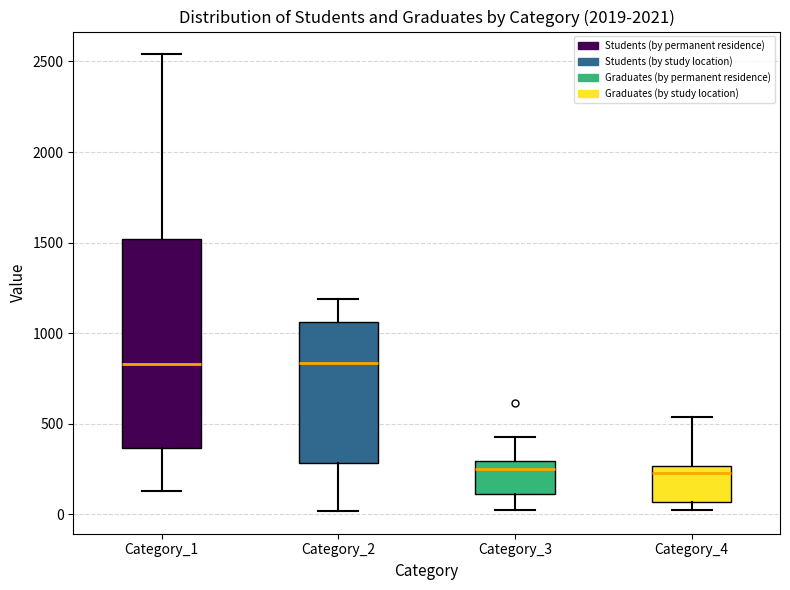

Reading left to right, read every box against the y-axis: the position of its median line, the range the box covers, and the ends of its whiskers. The values are not printed on the chart, so give them approximately, as read against the axis.

Category_1: median 850, box 350 to 1500, whiskers 150 to 2550
Category_2: median 850, box 300 to 1050, whiskers 0 to 1200
Category_3: median 250, box 100 to 300, whiskers 0 to 450
Category_4: median 250 (just below the box's upper edge), box 50 to 250, whiskers 0 to 550